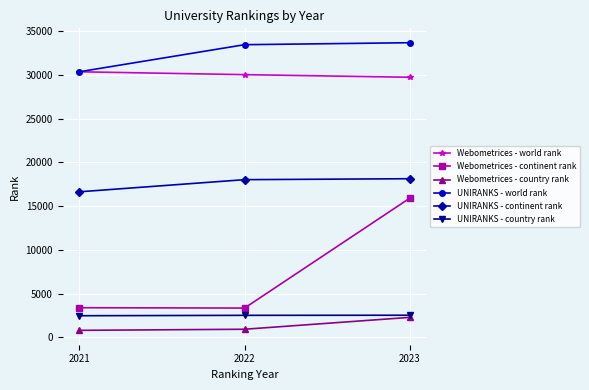

At how many categories does at least one series exceed 28179?

3